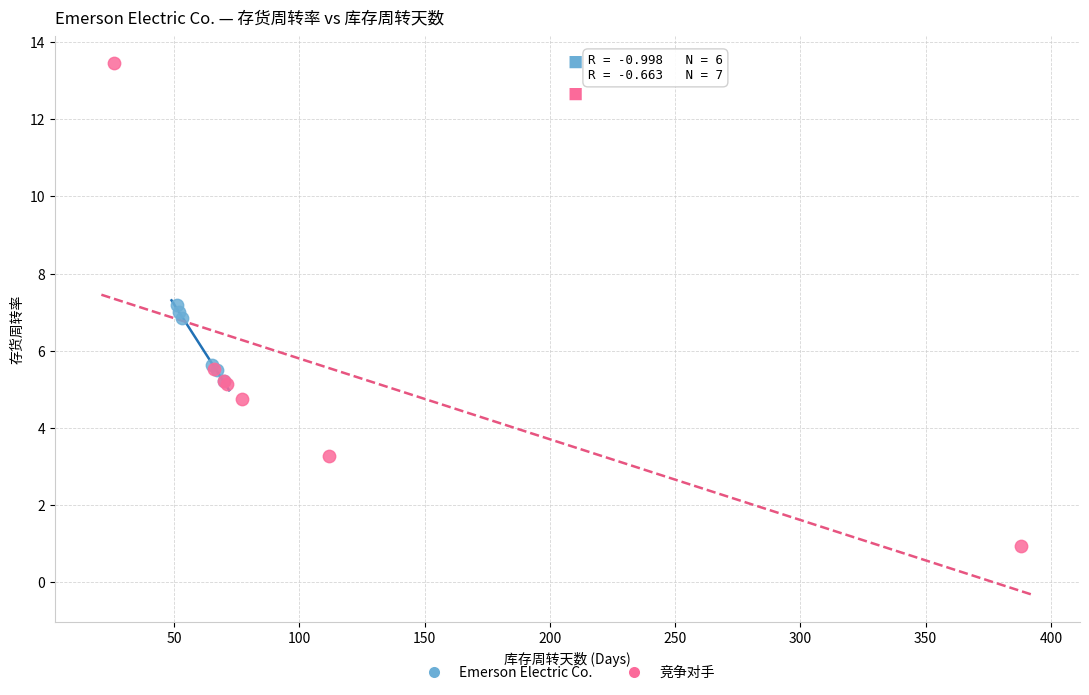

Which series contains the lowest Y value?

竞争对手